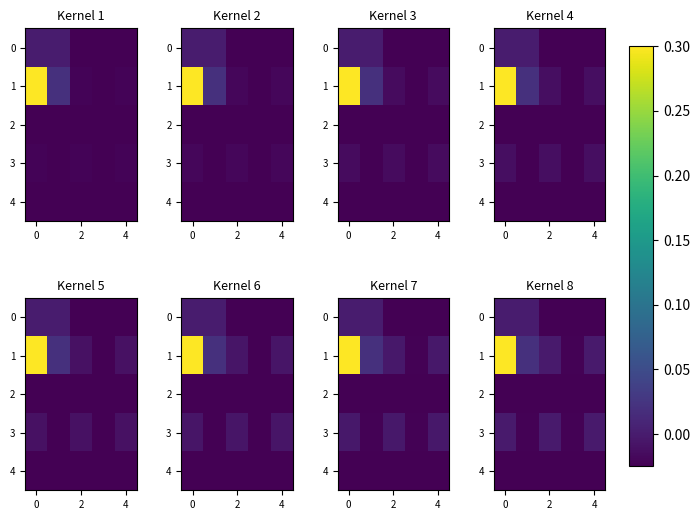

List the series in order of their peak value, highest first.

1, 0, 3, 2, 4